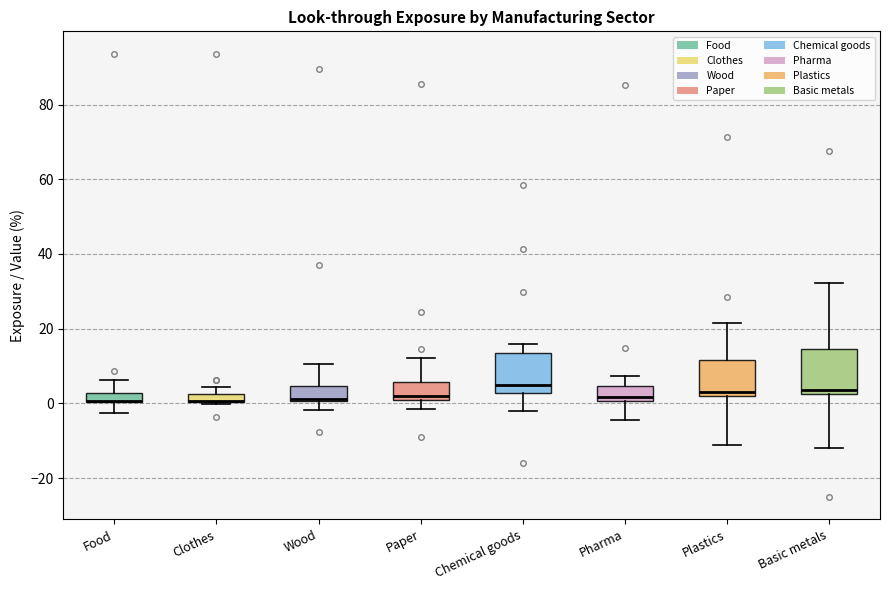

Where is the upper edge of the box for Food on the y-axis? The values are not printed on the chart, so give them approximately, as read against the axis.

2